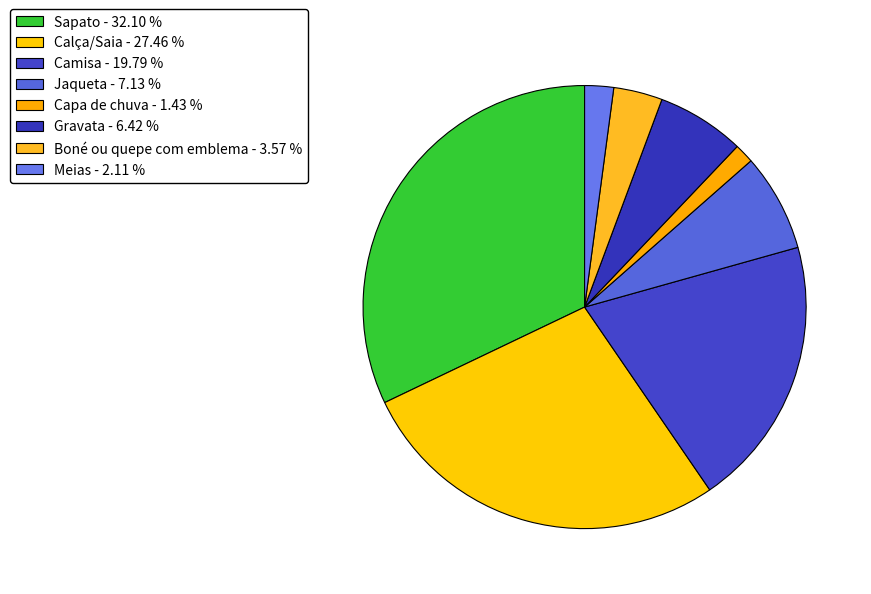

Count the number of slices in the pie.

8